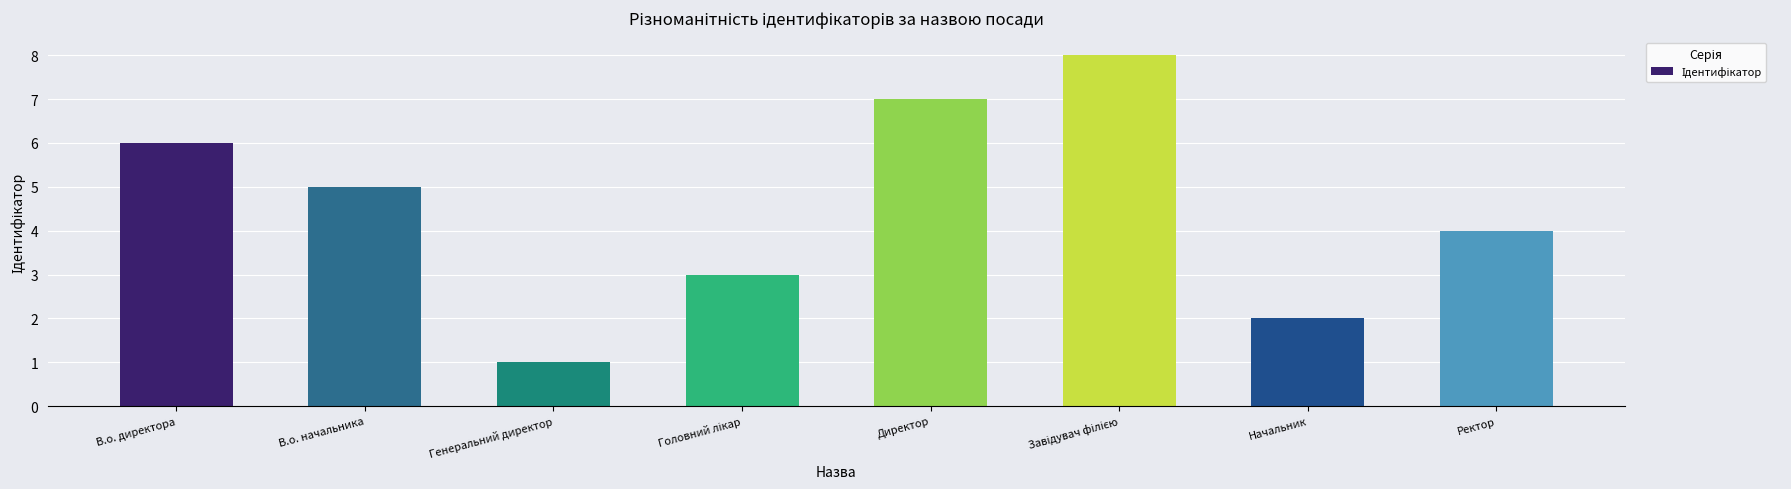

What is the label of the 8th bar from the right?

В.о. директора